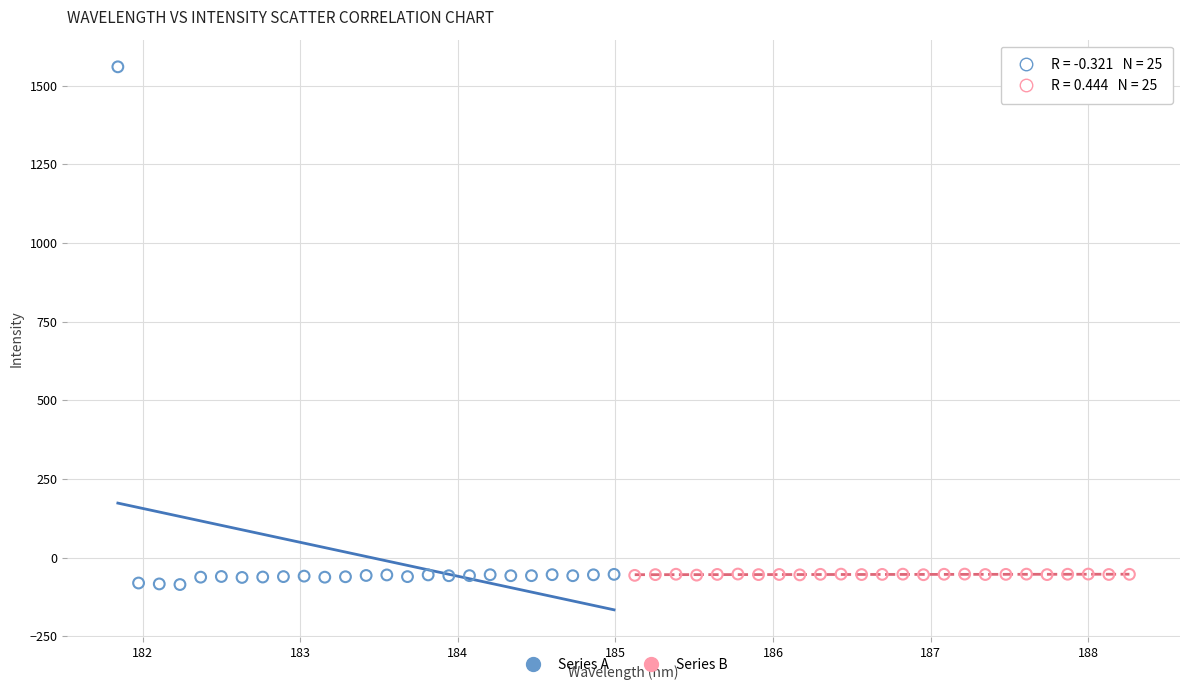

Which series reaches the maximum Y coordinate?

Series A